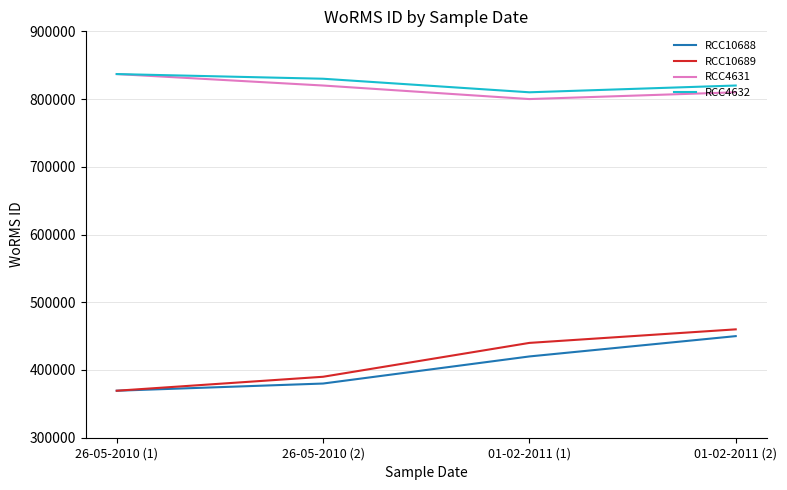

True or false: RCC10689 and RCC4632 cross at least once.

False